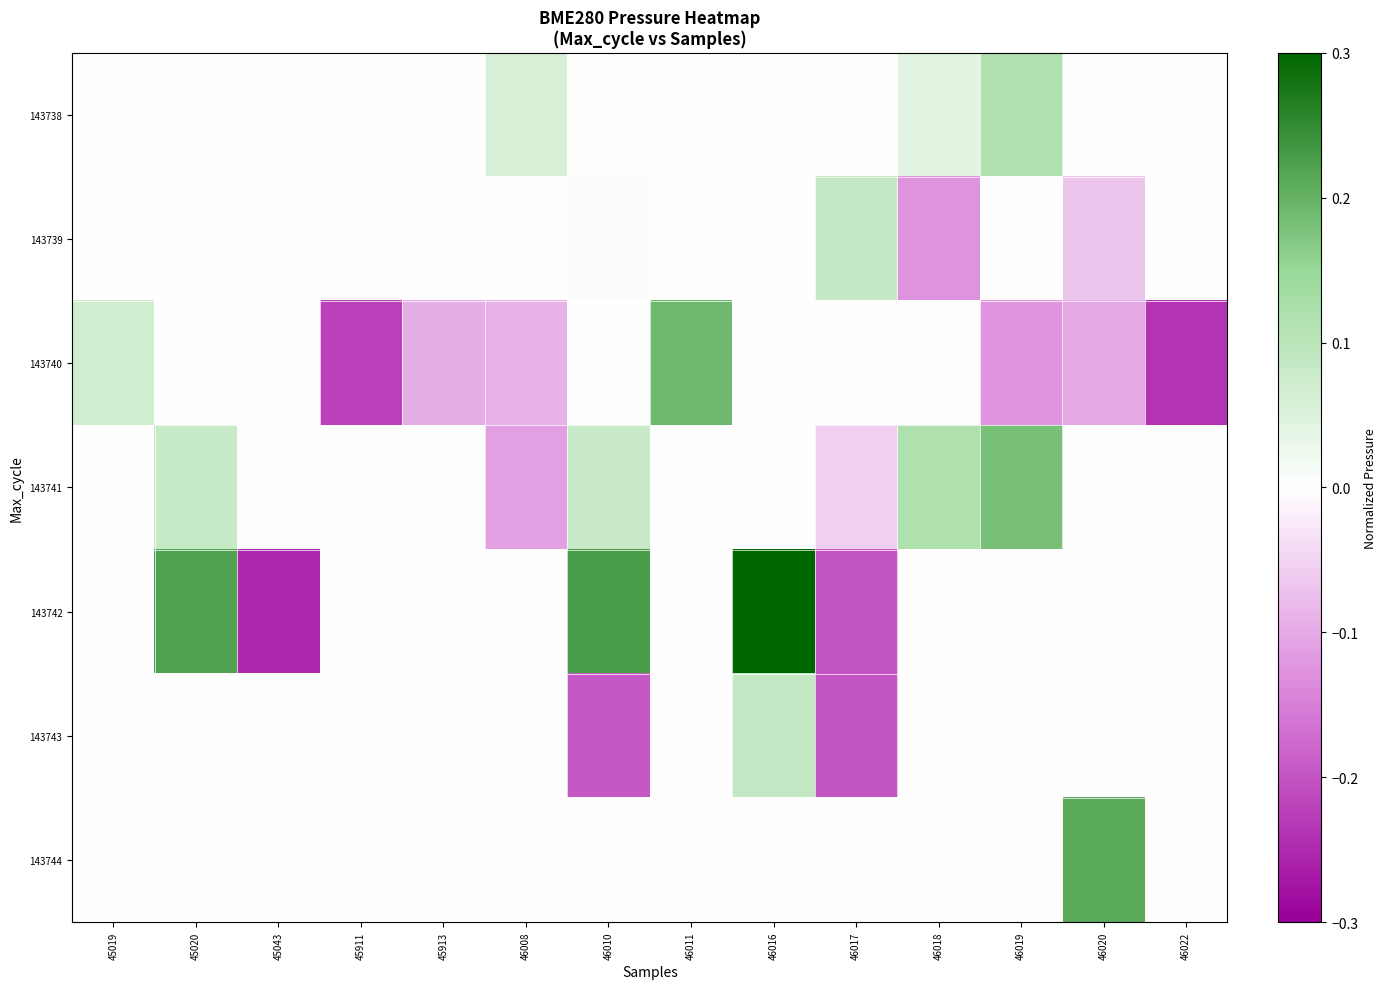

What is the spread (max minus min) of values at 46011?

0.2